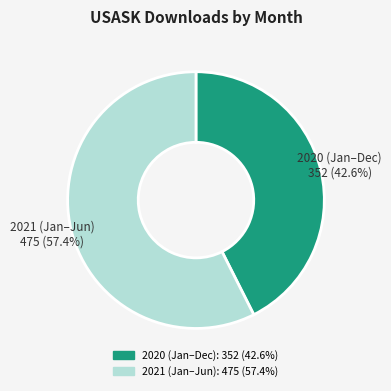

Does any single category account for the majority?

Yes